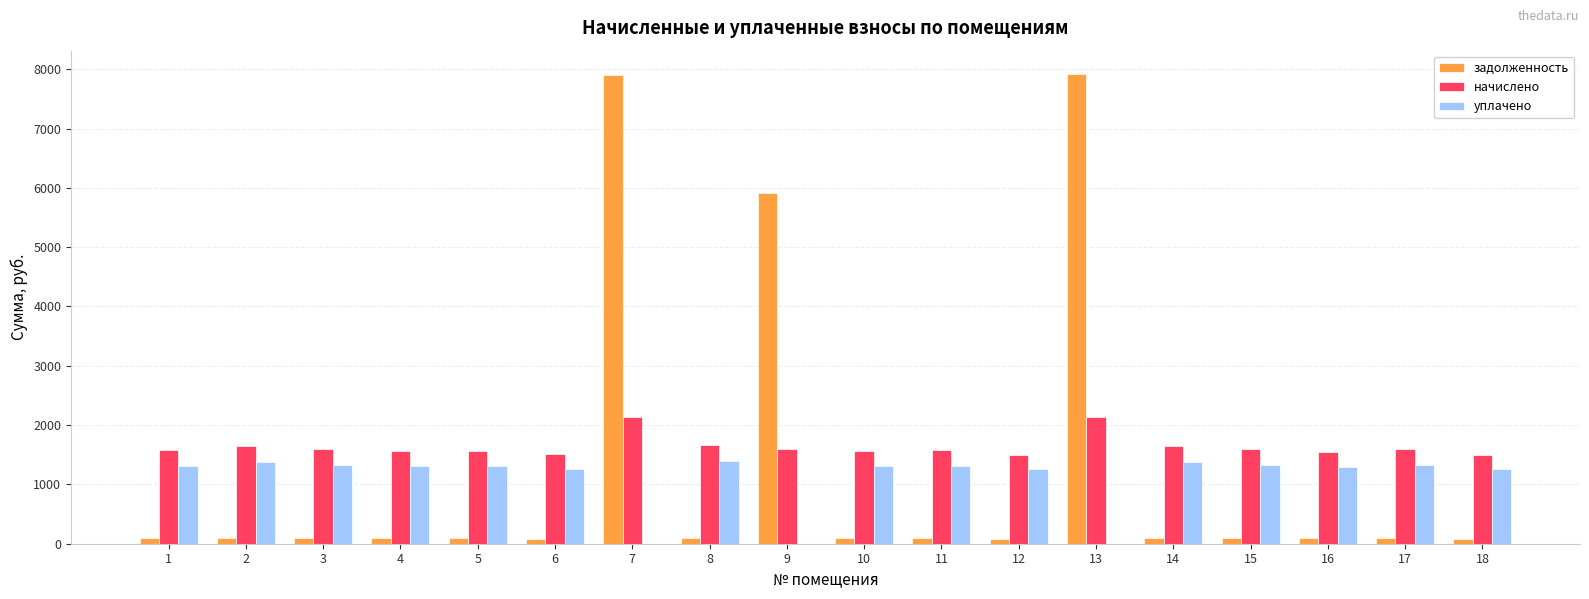

The уплачено series shows 1315.8 at 11. True or false?

True